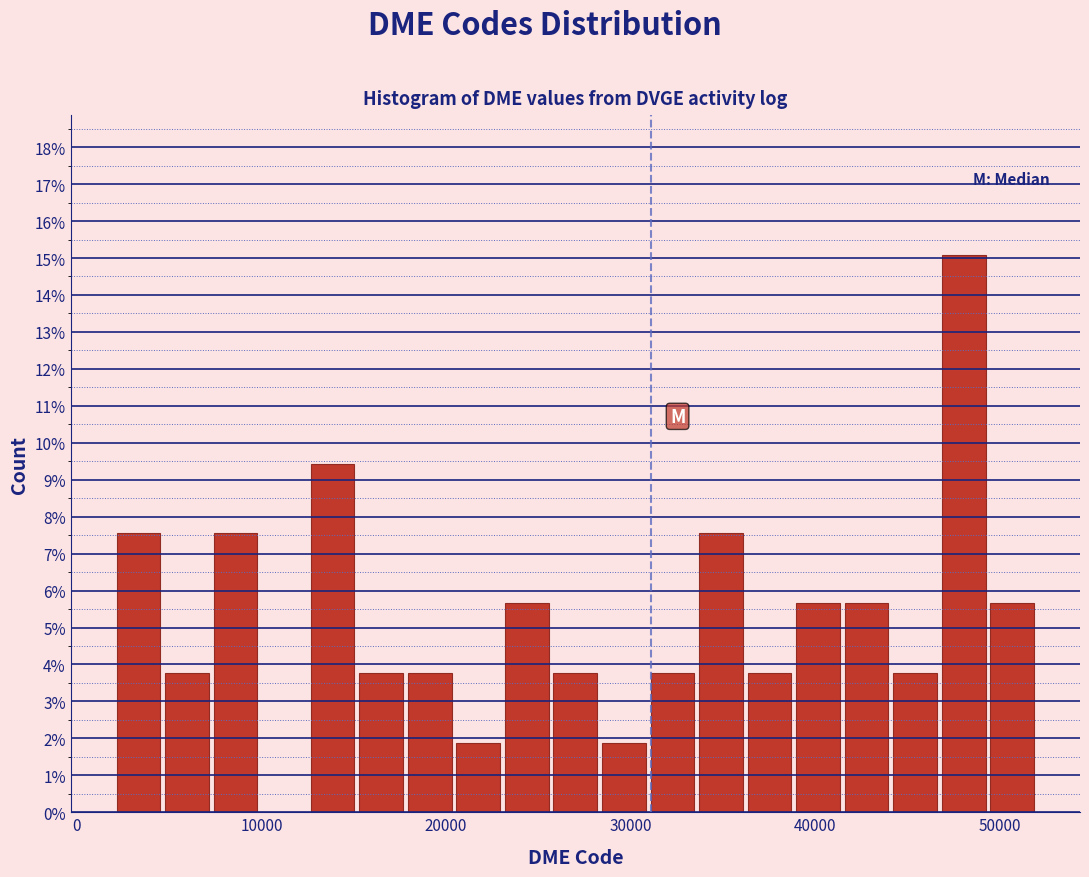

Around what value on the x-axis is the tallest bar? Give the approximate position of its centre, as read against the axis.

48000